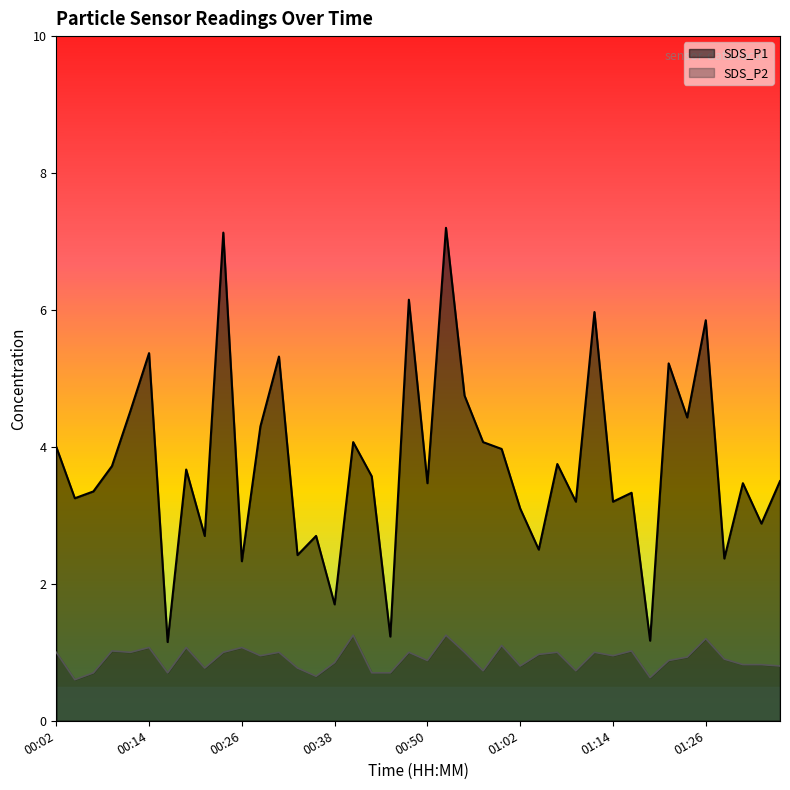

What is the difference between the second highest and minimum values in the SDS_P1 series?

6.0